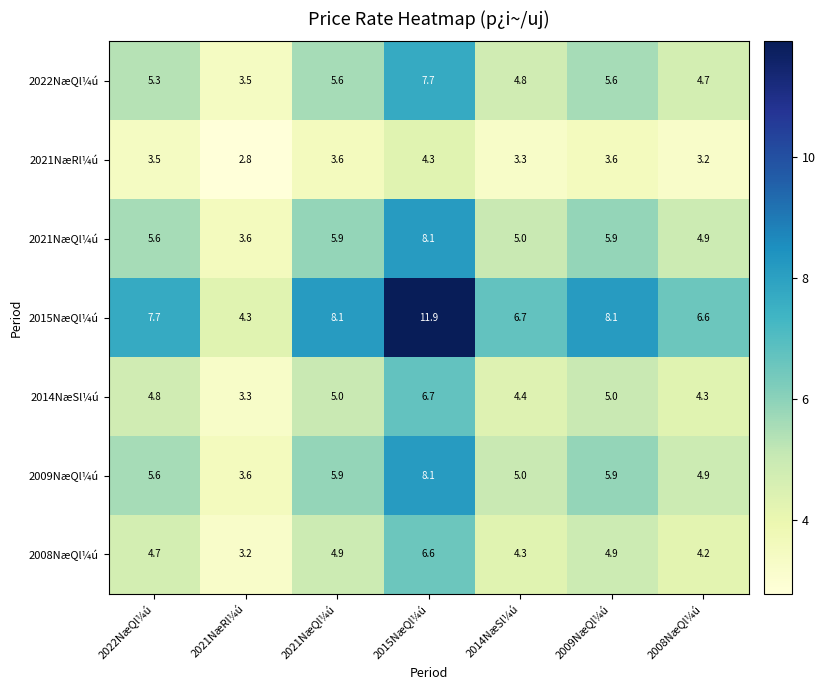

Is it true that 2008NæQl¼ú equals 2.4 at 2022NæQl¼ú?

False